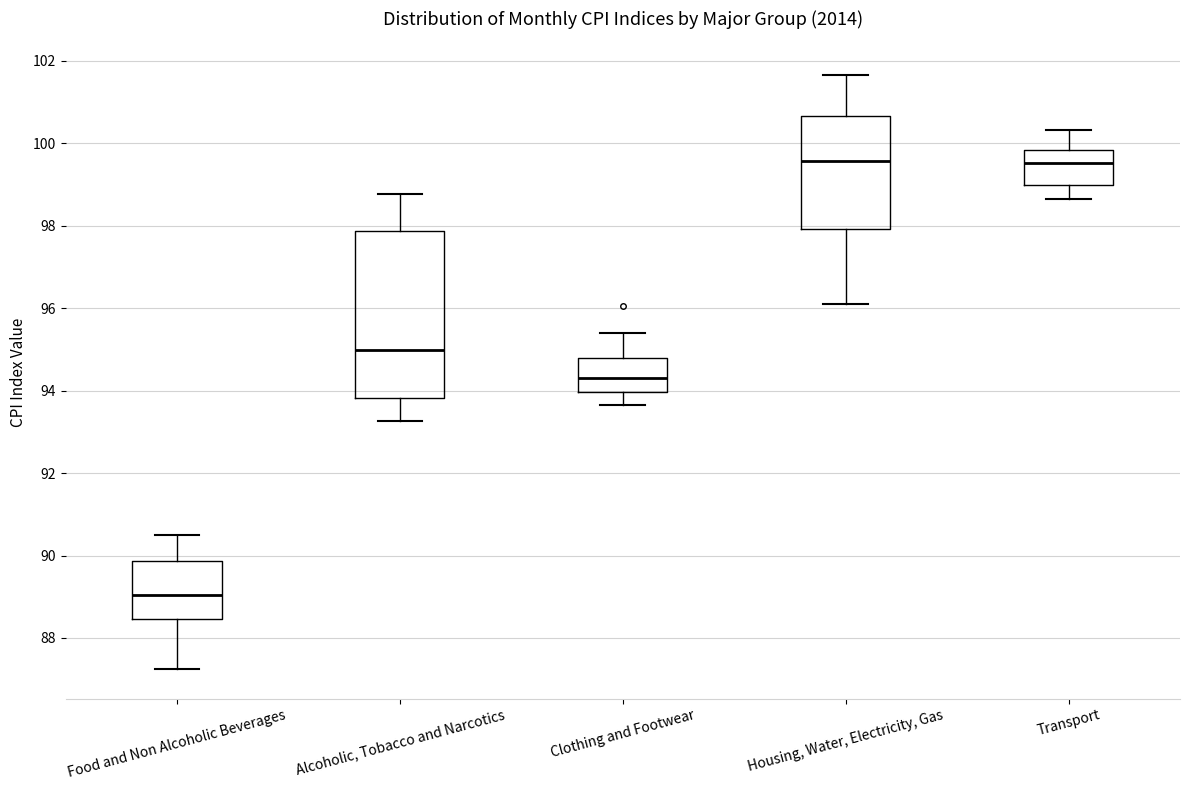

Comparing the boxes themselves (not the whiskers), which one is the tallest?

Alcoholic, Tobacco and Narcotics